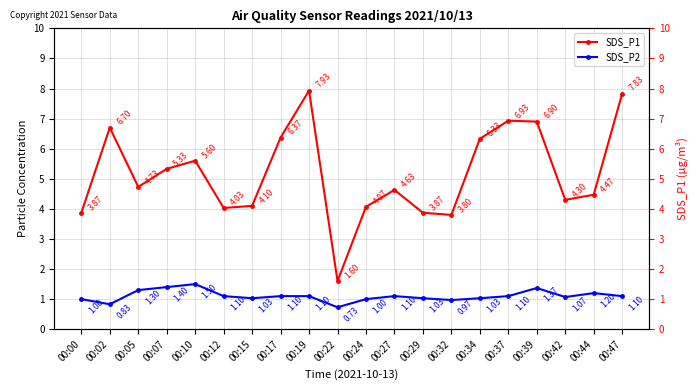

Reading left to right, what are all the values shown in this chart?

SDS_P1: 00:00=3.9	00:02=6.7	00:05=4.7	00:07=5.3	00:10=5.6	00:12=4.0	00:15=4.1	00:17=6.4	00:19=7.9	00:22=1.6	00:24=4.1	00:27=4.6	00:29=3.9	00:32=3.8	00:34=6.3	00:37=6.9	00:39=6.9	00:42=4.3	00:44=4.5	00:47=7.8
SDS_P2: 00:00=1.0	00:02=0.8	00:05=1.3	00:07=1.4	00:10=1.5	00:12=1.1	00:15=1.0	00:17=1.1	00:19=1.1	00:22=0.7	00:24=1.0	00:27=1.1	00:29=1.0	00:32=1.0	00:34=1.0	00:37=1.1	00:39=1.4	00:42=1.1	00:44=1.2	00:47=1.1